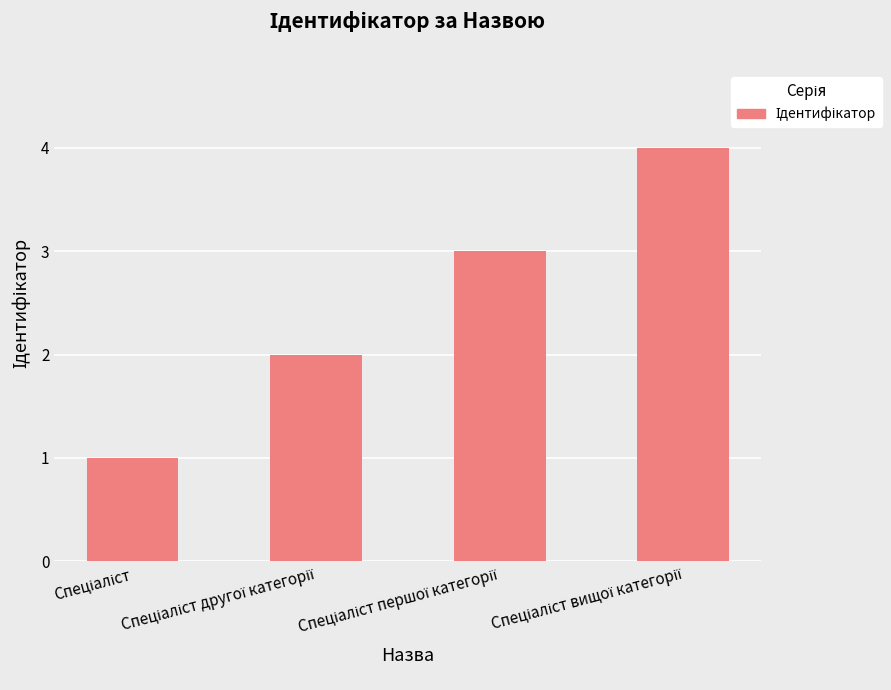

What is the sum of all values?

10